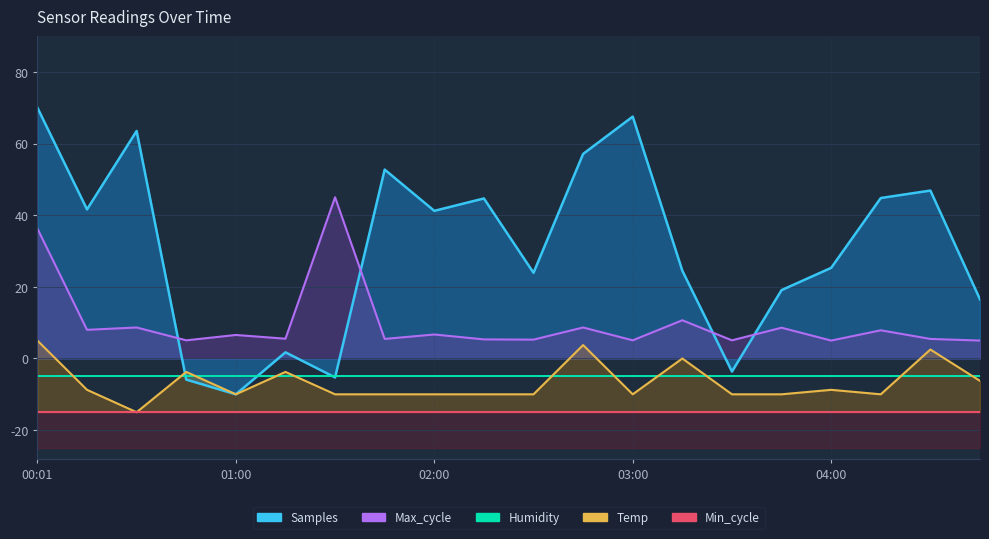

True or false: Temp has more than 1 points higher than both neighbors.

True